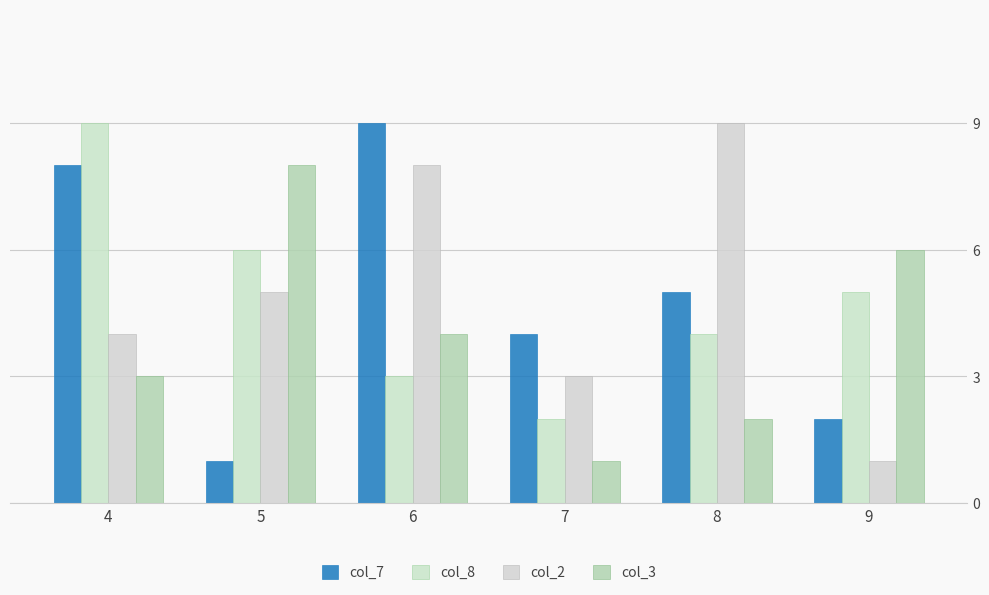

Is the value of col_2 at 9 greater than the value of col_8 at 7?

No